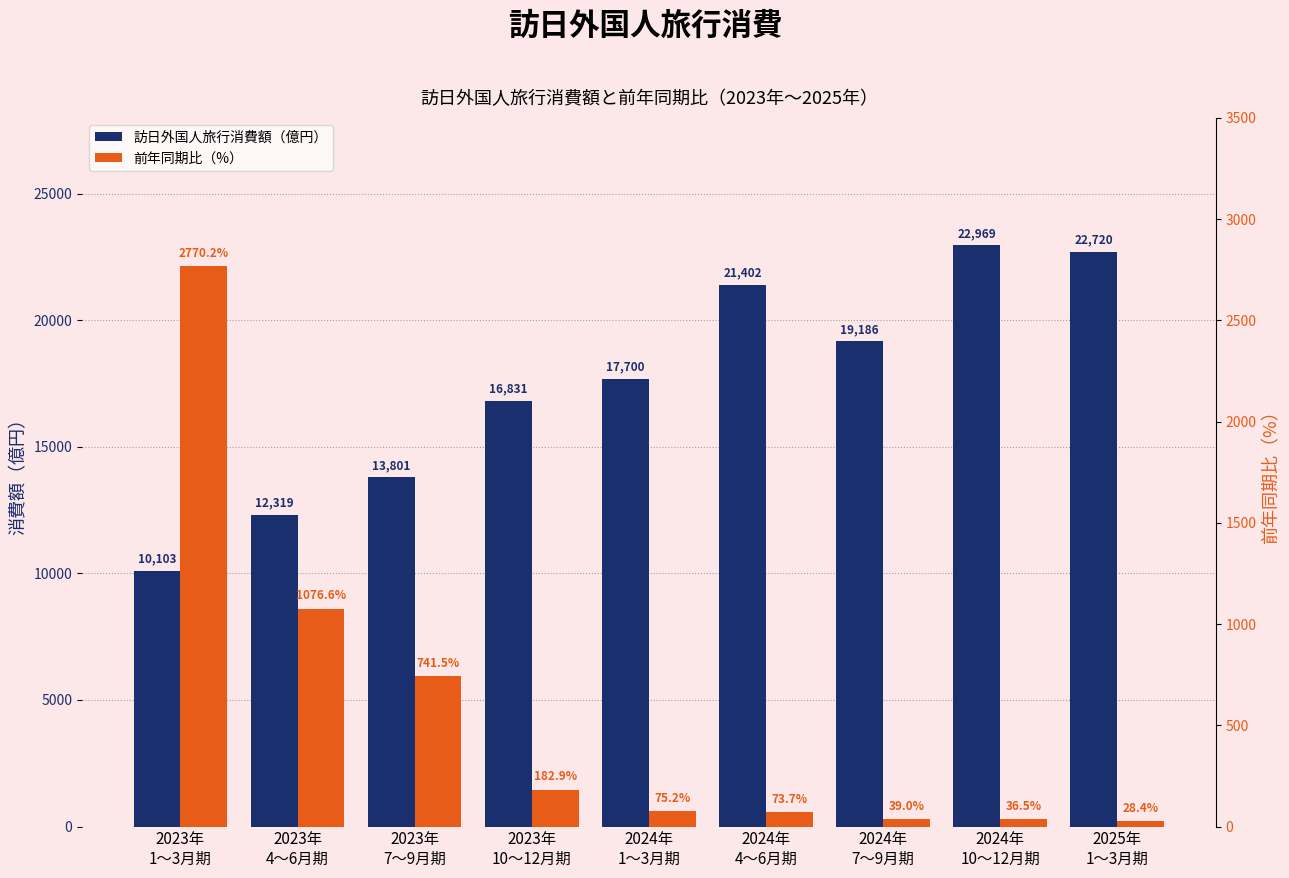

Rank the series by their maximum value, from highest to lowest.

訪日外国人旅行消費額（億円）, 前年同期比（%）